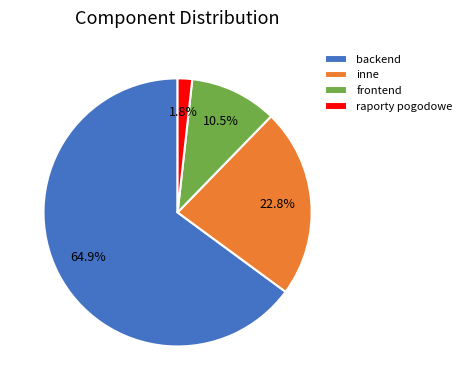

To the nearest percent, what portion does backend represent?

65%